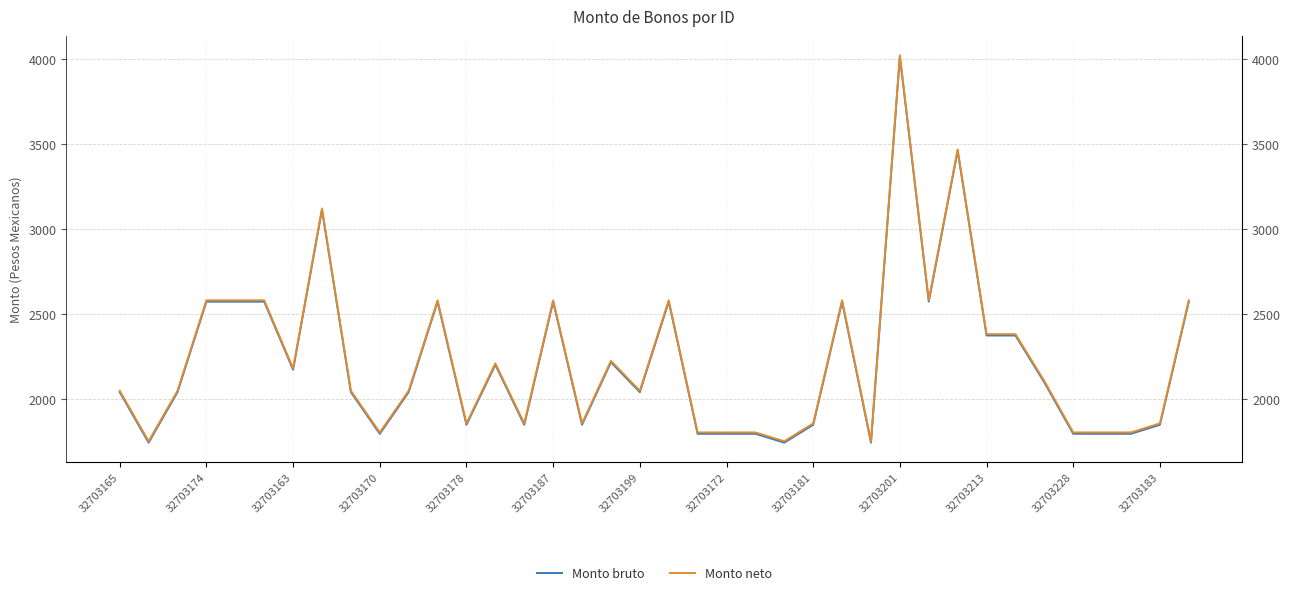

Is it true that Monto neto equals 1856 at 32703181?

True